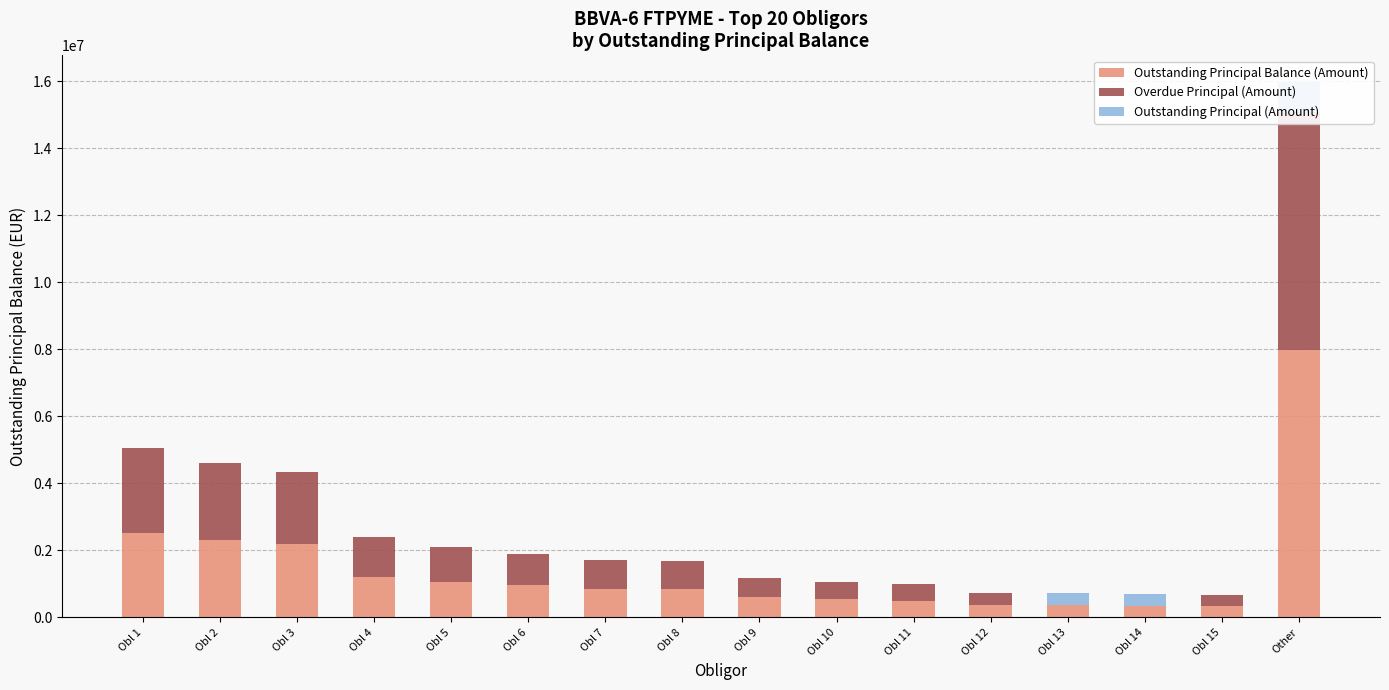

Rank the categories by Outstanding Principal Balance (Amount) value from lowest to highest.

Obl 15, Obl 14, Obl 13, Obl 12, Obl 11, Obl 10, Obl 9, Obl 8, Obl 7, Obl 6, Obl 5, Obl 4, Obl 3, Obl 2, Obl 1, Other